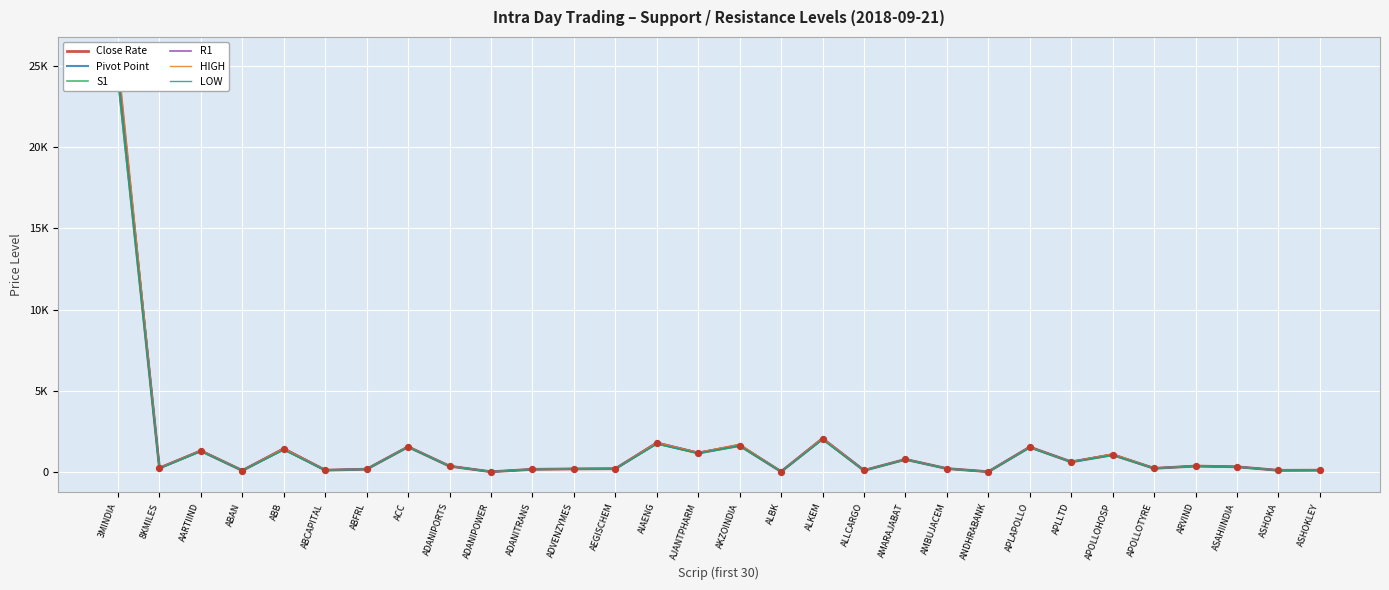

Which series has the widest spread of Y values?

HIGH